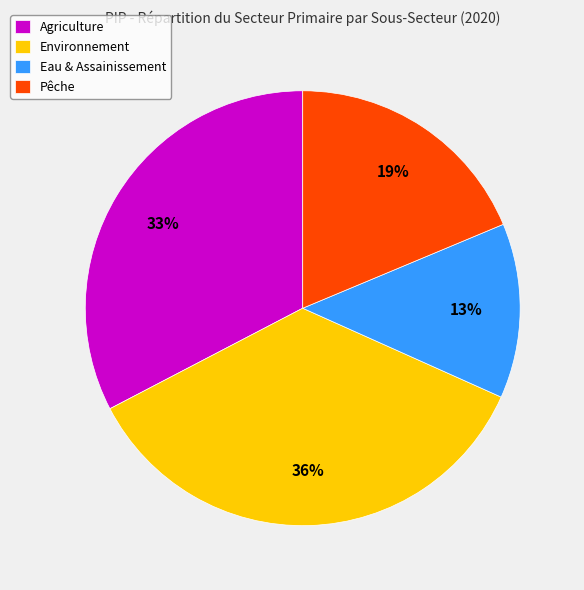

Does Eau & Assainissement account for over 50% of the chart?

No